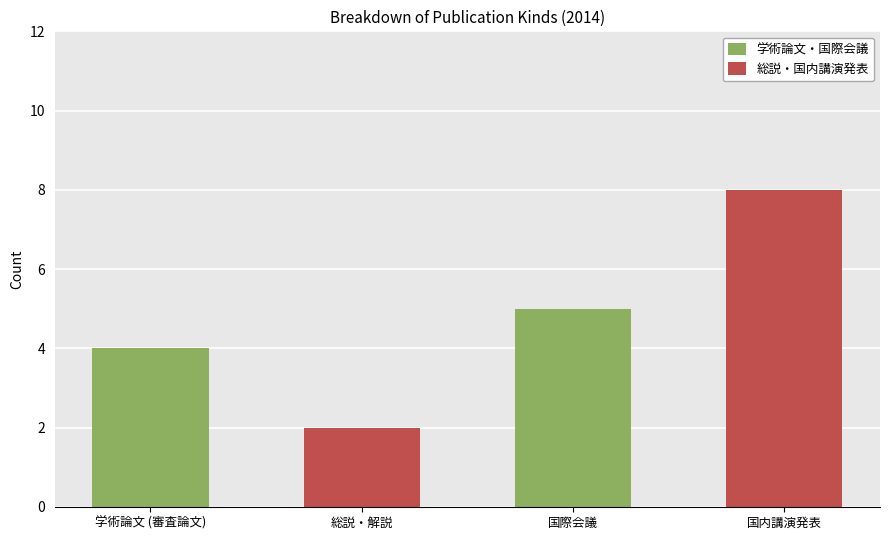

Is the value of 学術論文・国際会議 at 国際会議 greater than the value of 総説・国内講演発表 at 学術論文 (審査論文)?

Yes